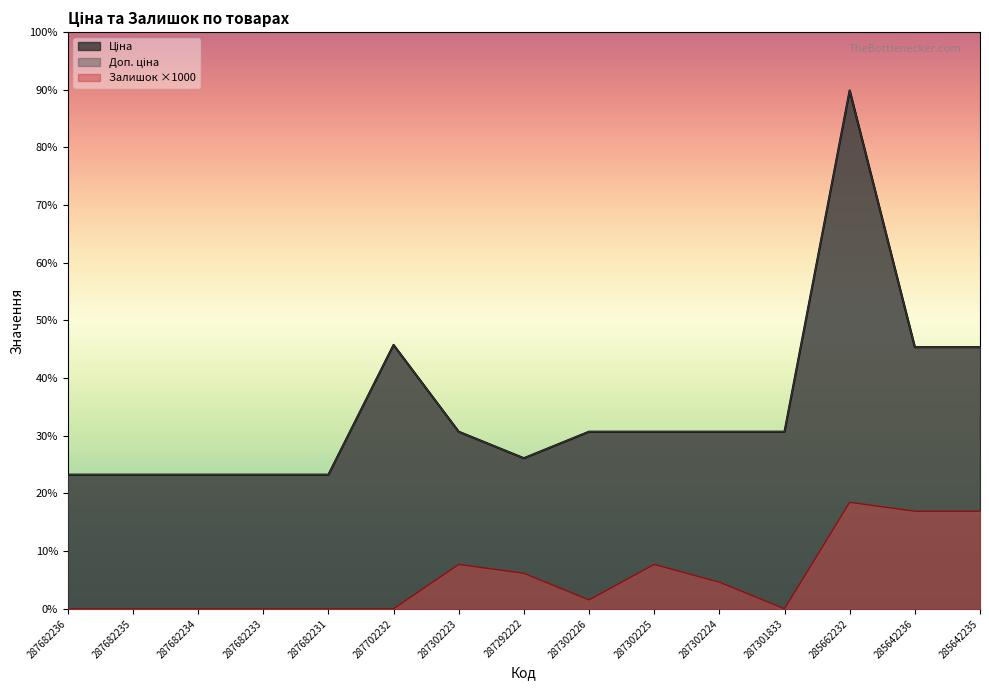

At which category is the sum across all series the highest?

285662232